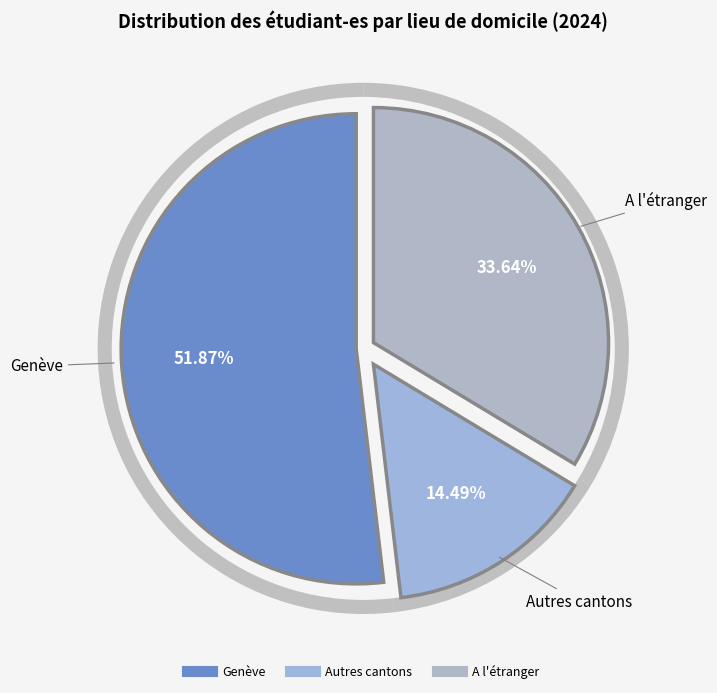

What is the smallest slice in the pie chart?

Autres cantons